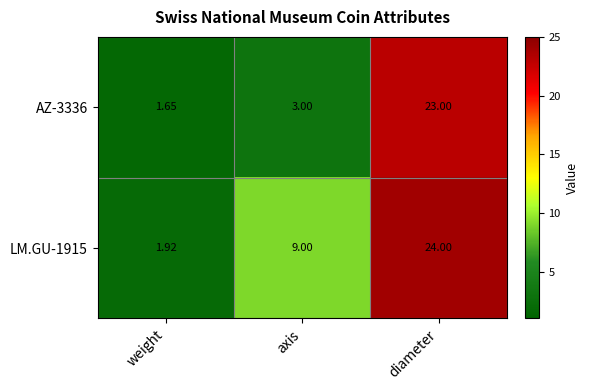

What is the greatest value displayed?

24.0